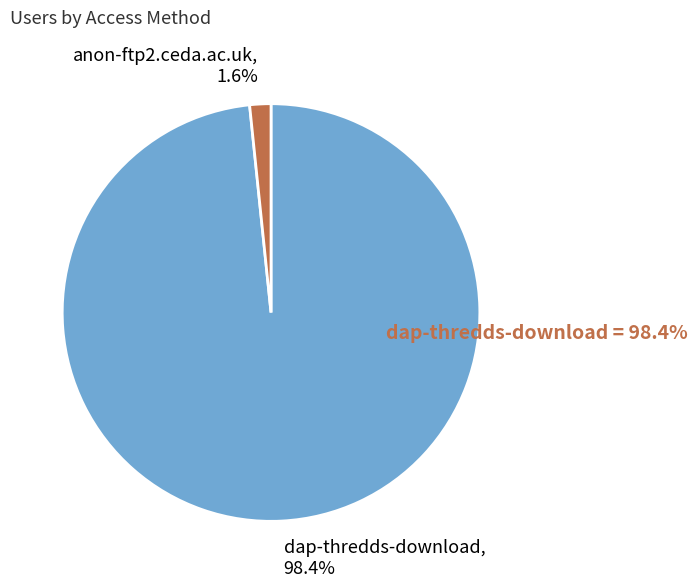

Which category has the smallest portion of the pie?

anon-ftp2.ceda.ac.uk